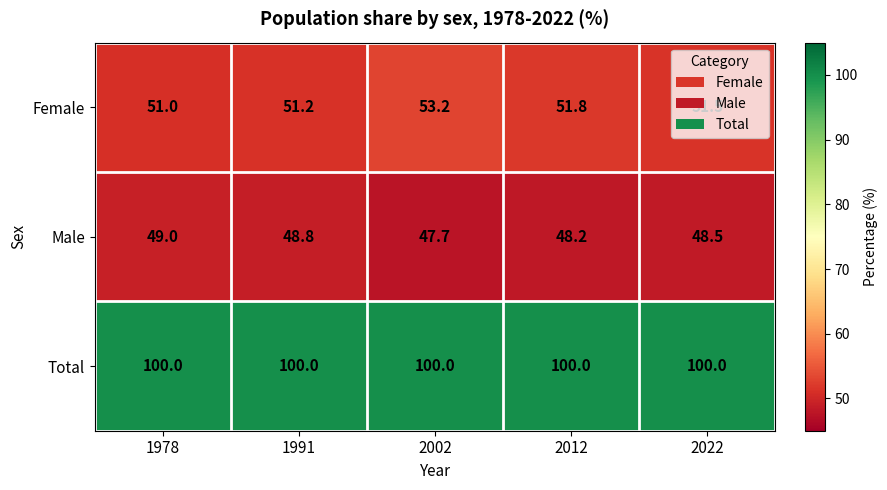

At 2022, list the series in order from largest to smallest.

Total, Female, Male